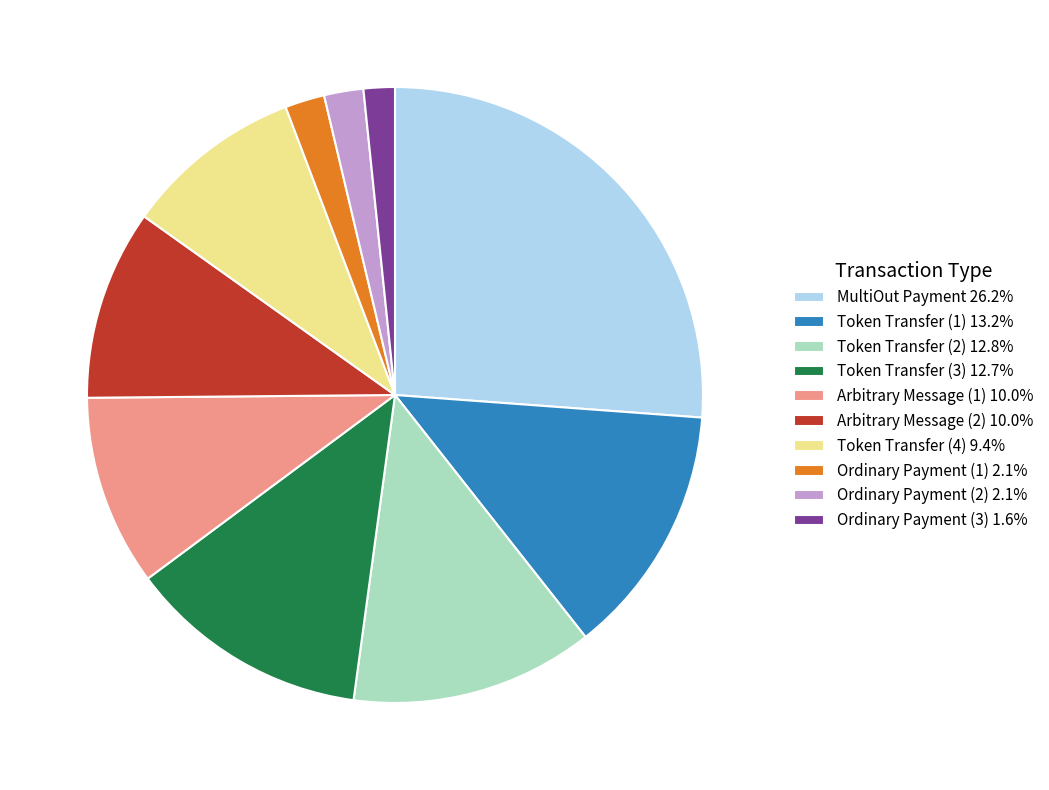

Combined, do Token Transfer (1) 13.2% and Ordinary Payment (3) 1.6% account for over 50%?

No